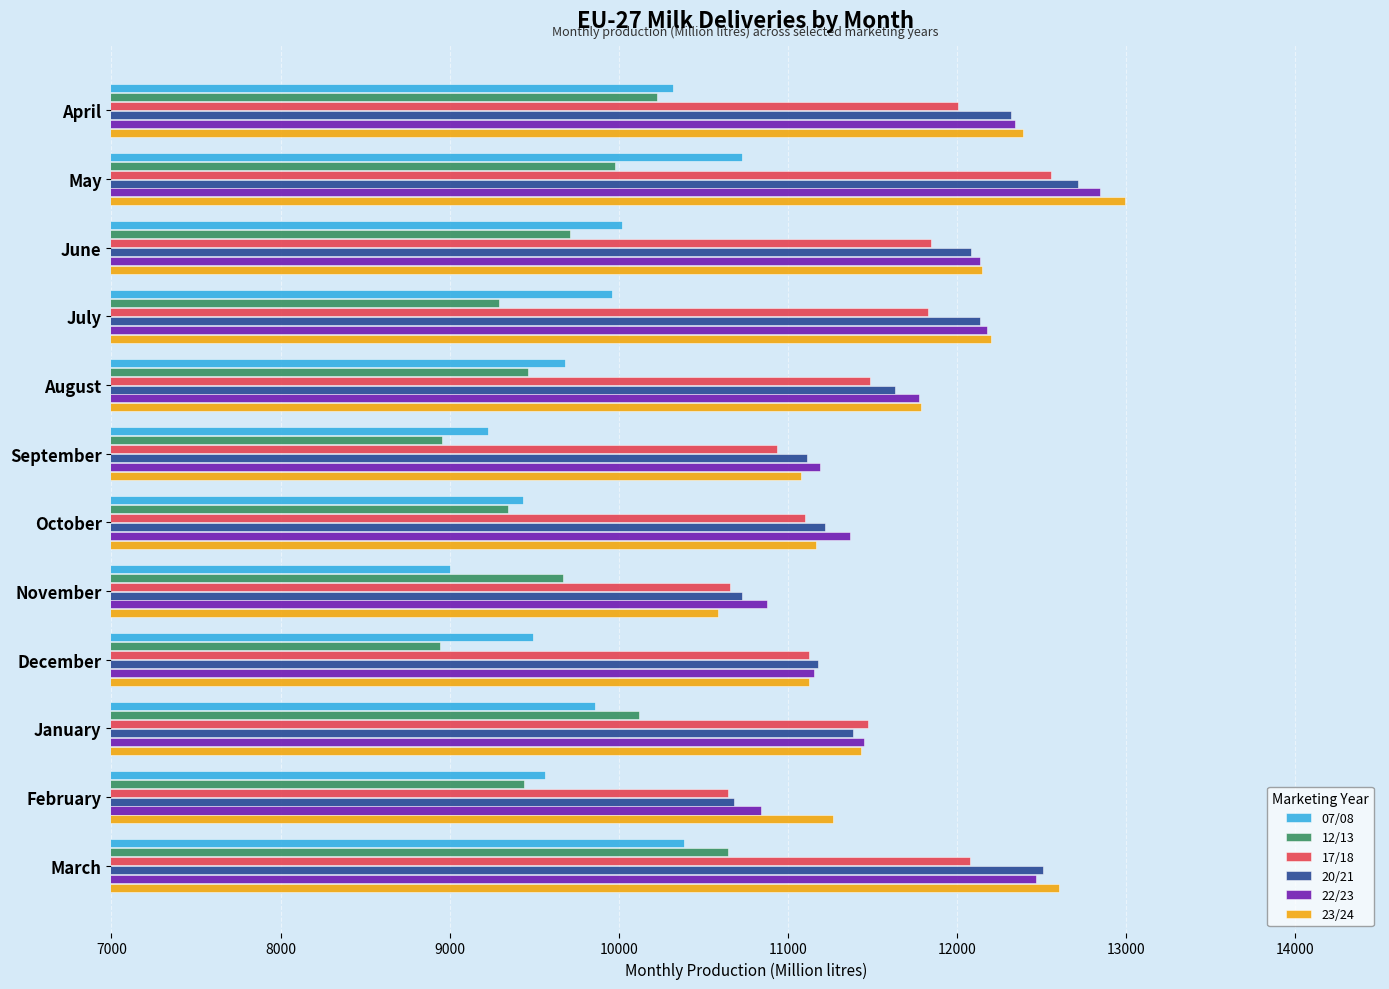

What is the difference between the second highest and minimum values in the 23/24 series?

2016.7